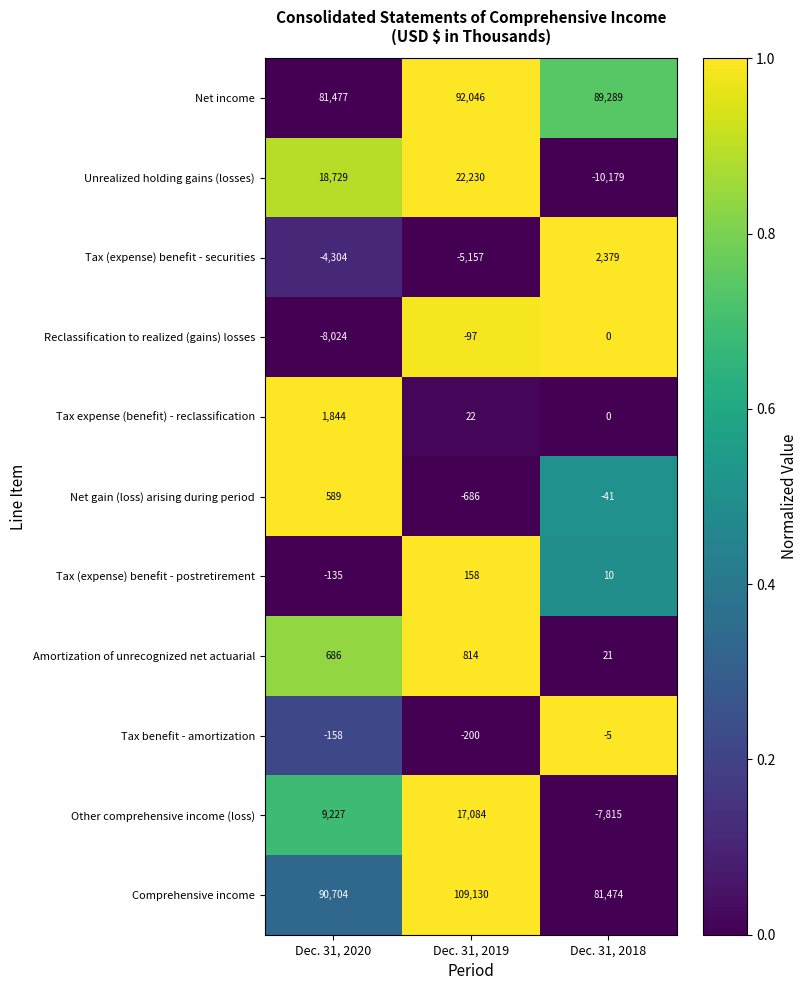

Which category has the lowest value across all series?

Dec. 31, 2018